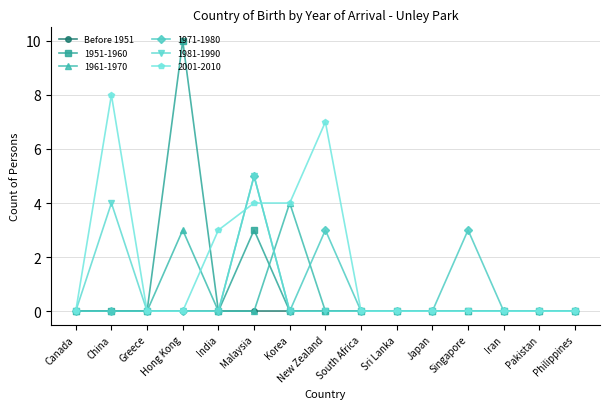

What position from the left is Malaysia?

6